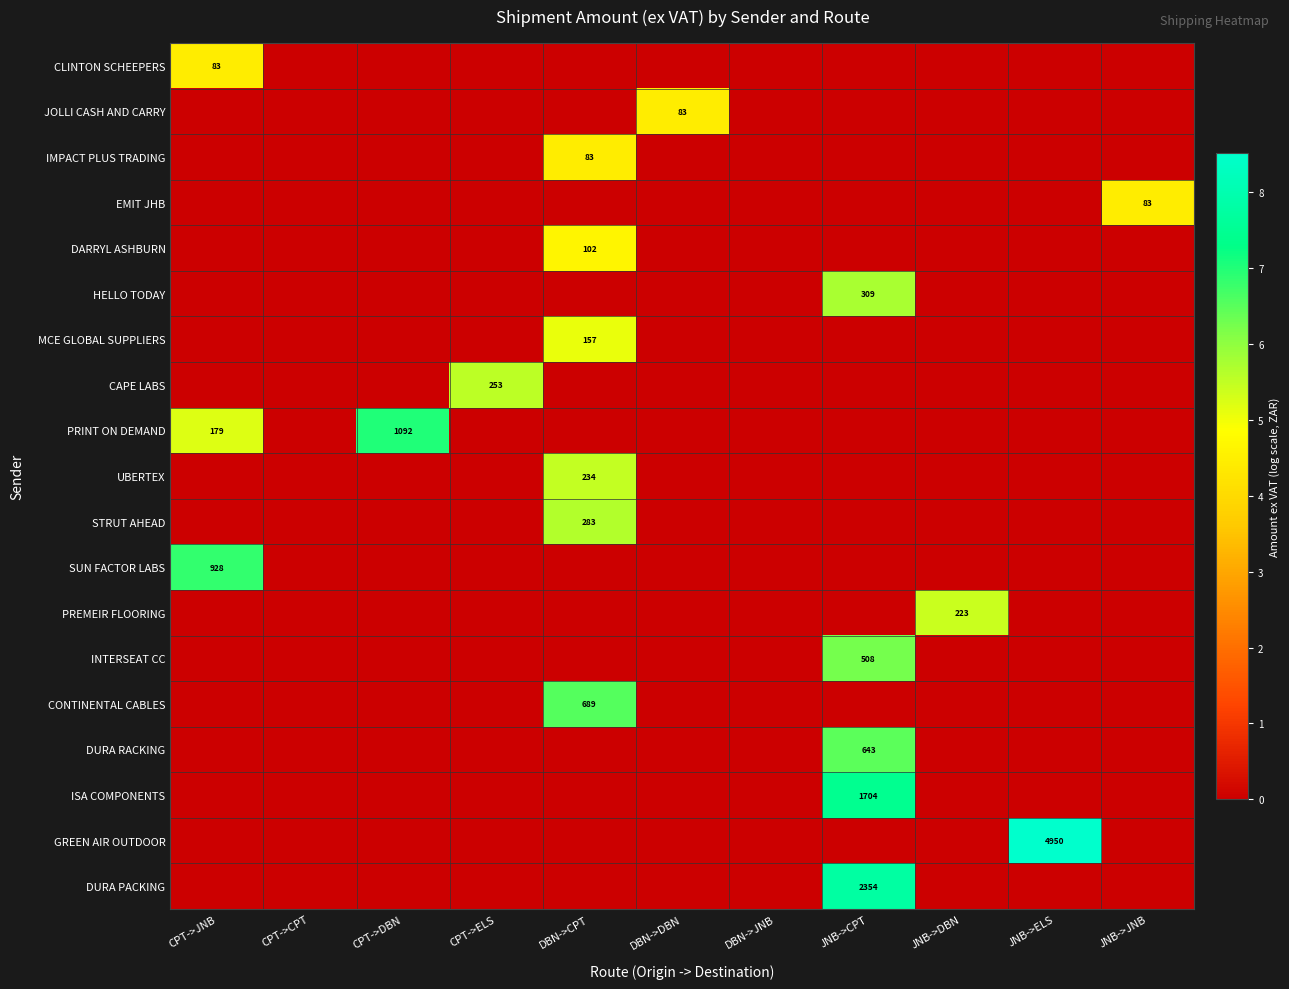

True or false: EMIT JHB has a value of 83 at JNB->JNB.

True